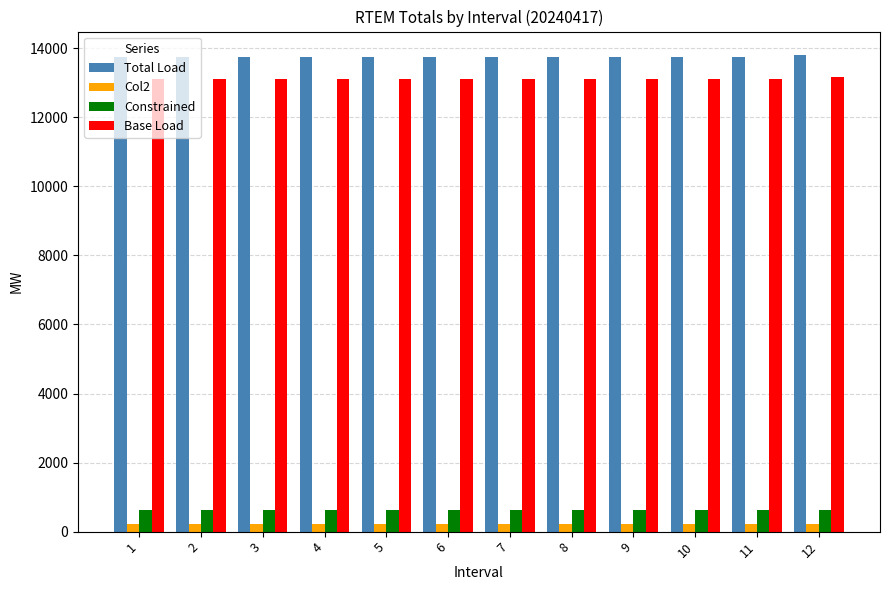

Rank the series at 9 from lowest to highest value.

Col2, Constrained, Base Load, Total Load